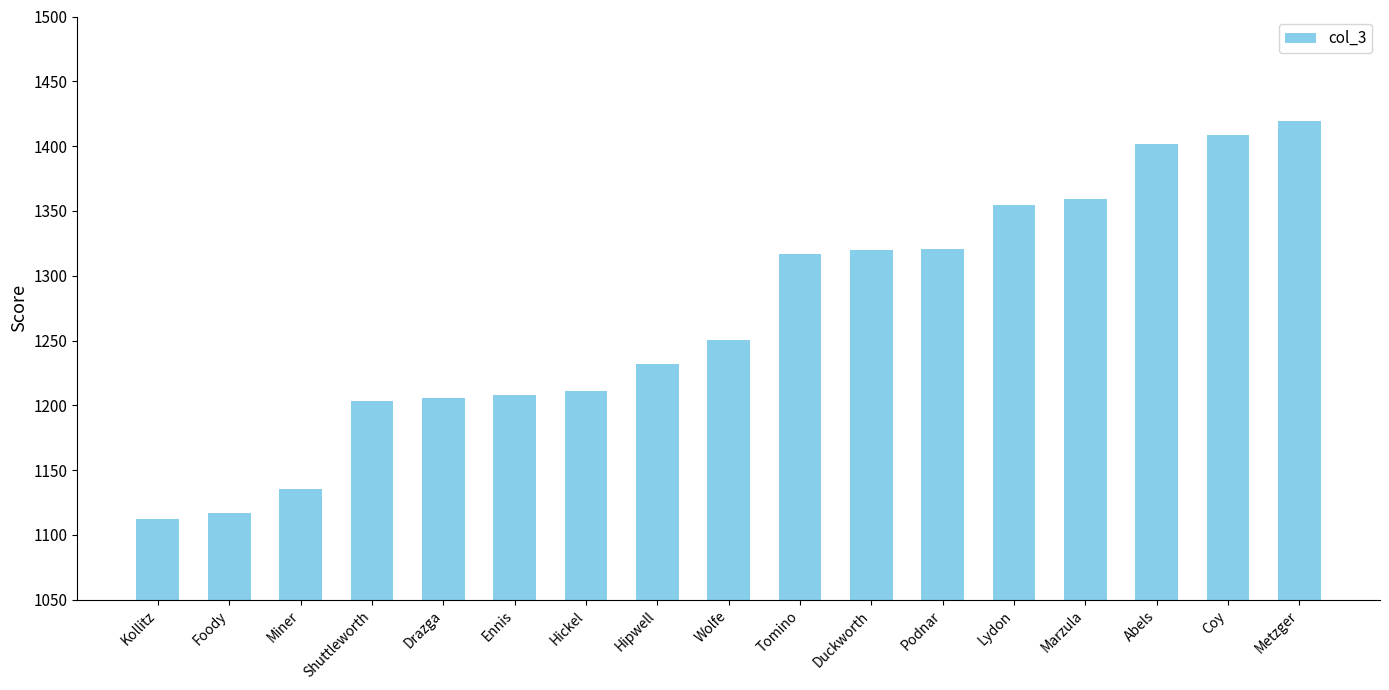

Between Drazga and Coy, which is larger?

Coy